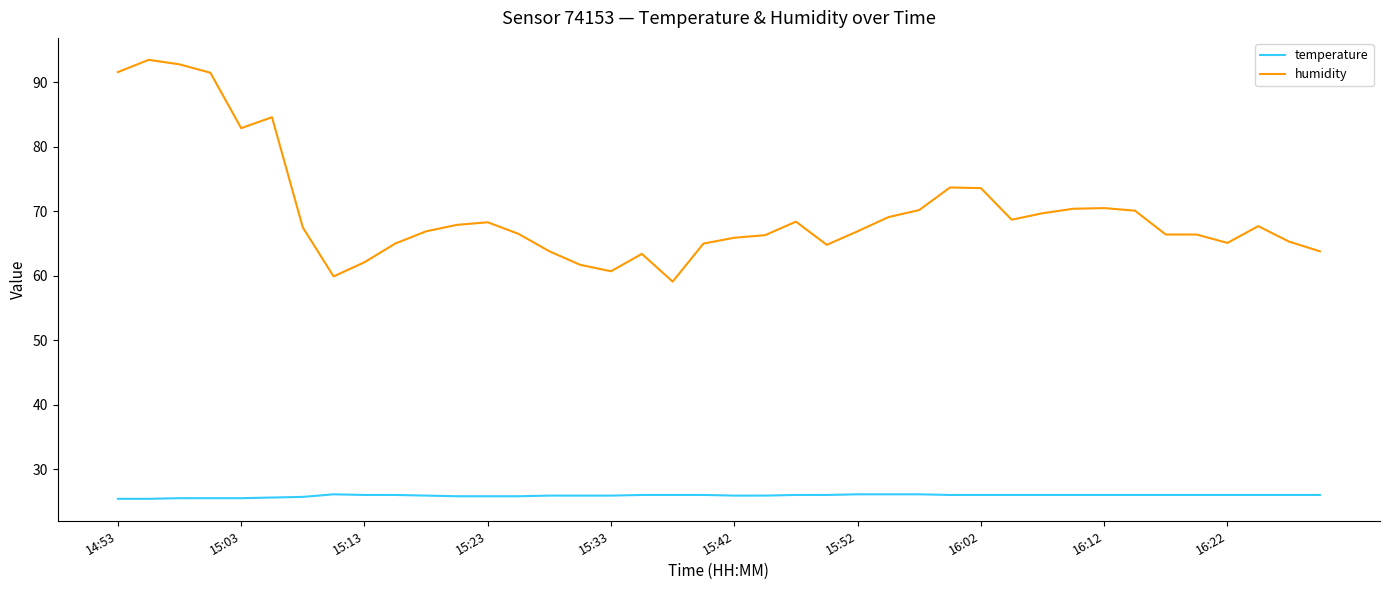

What is the minimum value shown in the chart?

25.4